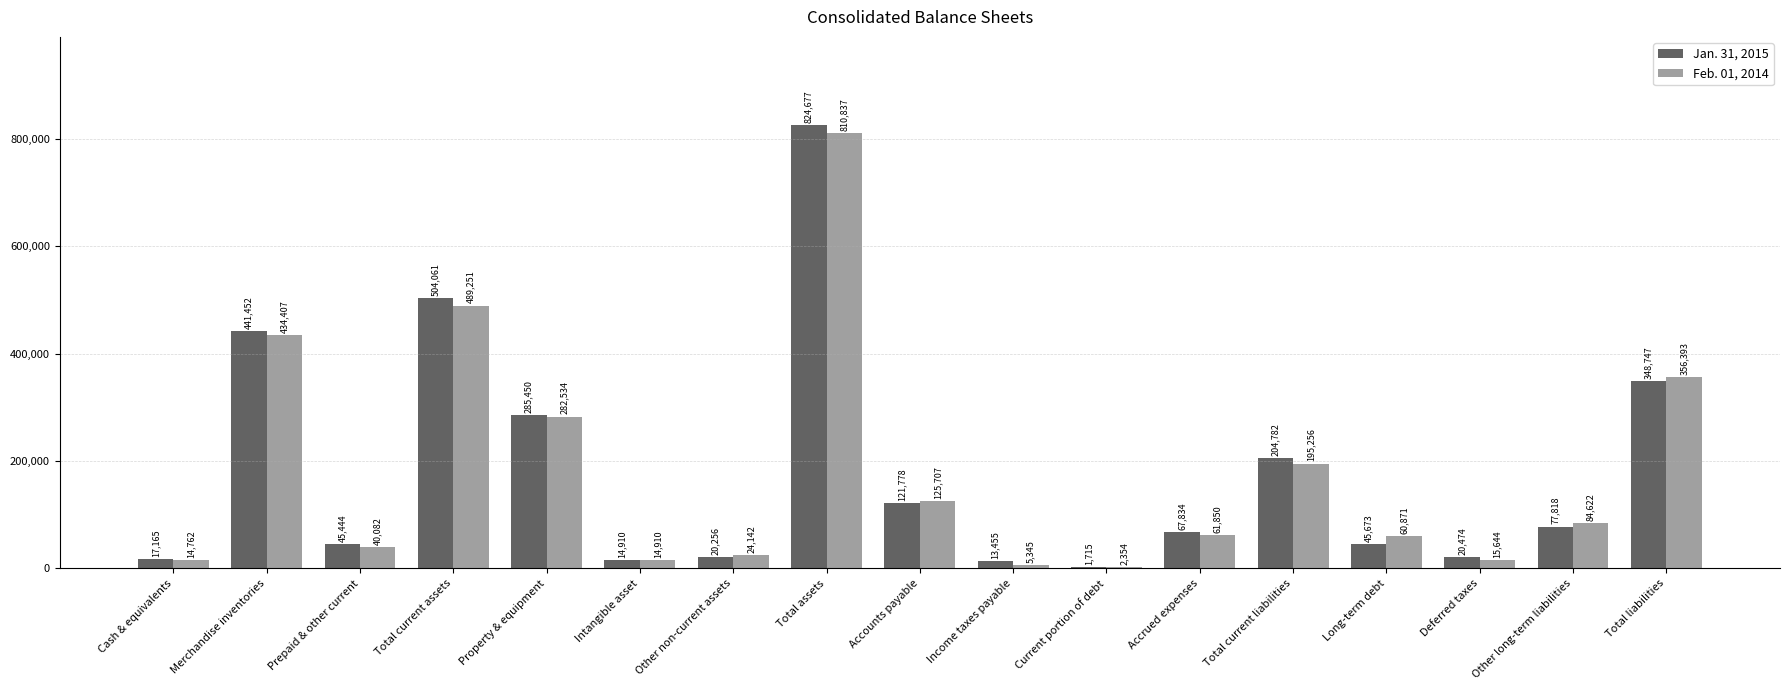

Which series has the widest spread of values?

Jan. 31, 2015